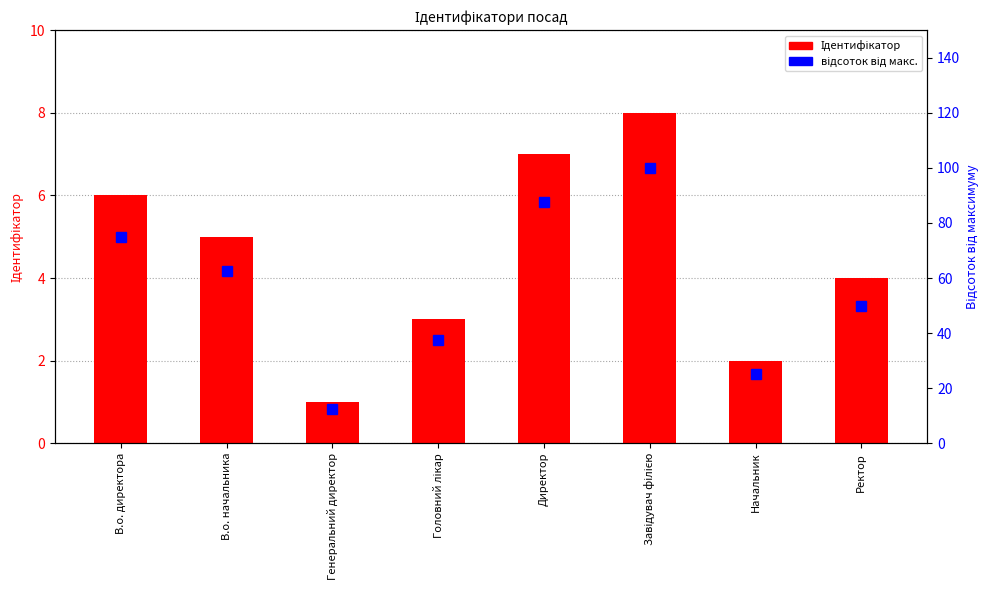

How many series are shown in this chart?

2